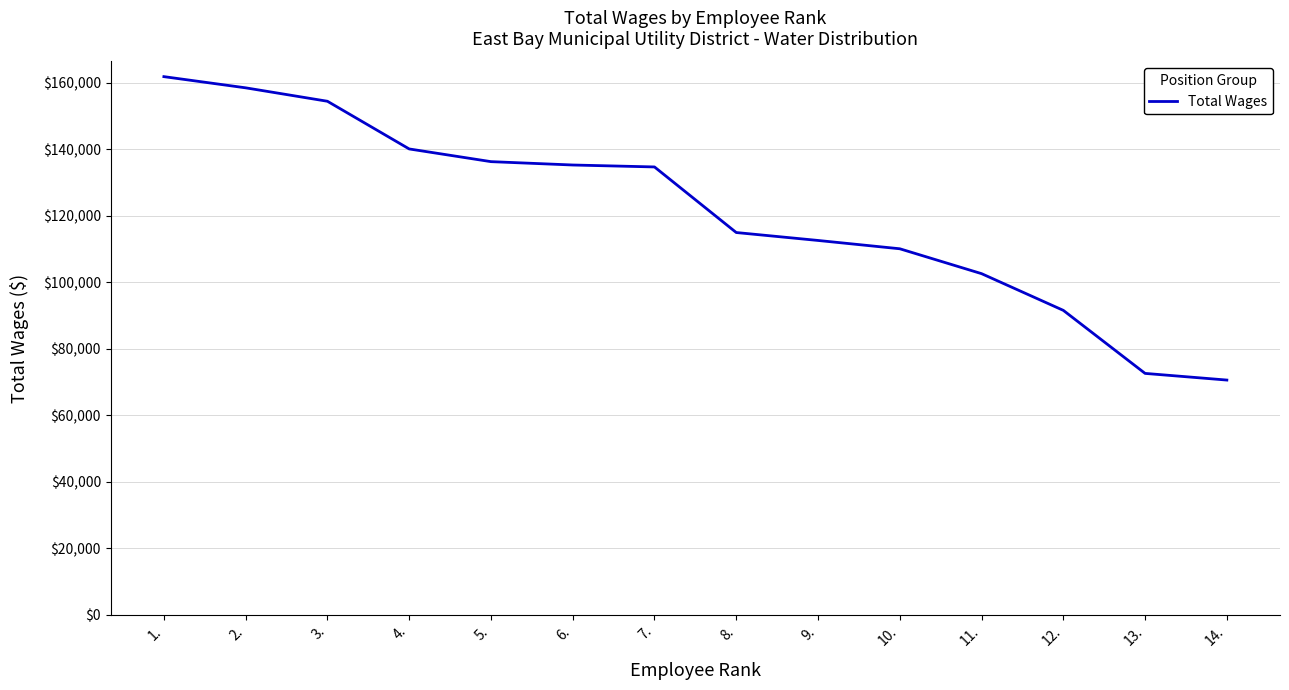

What is the greatest value displayed?

161780